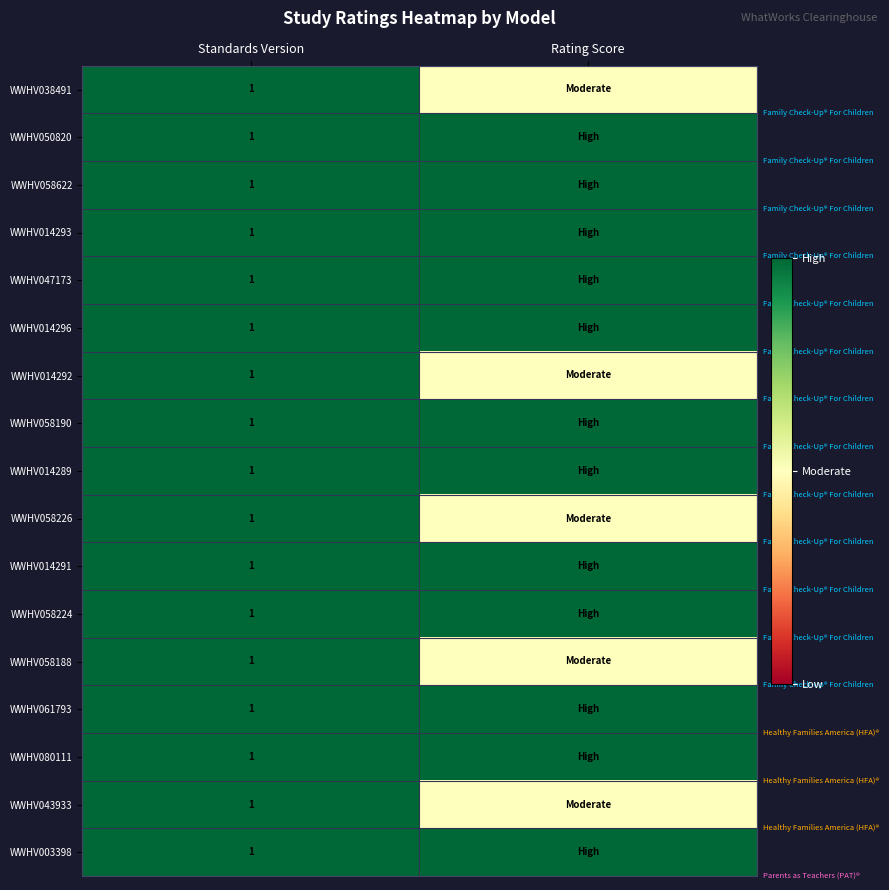

True or false: WWHV058188 has a value of 1.0 at Standards Version.

True